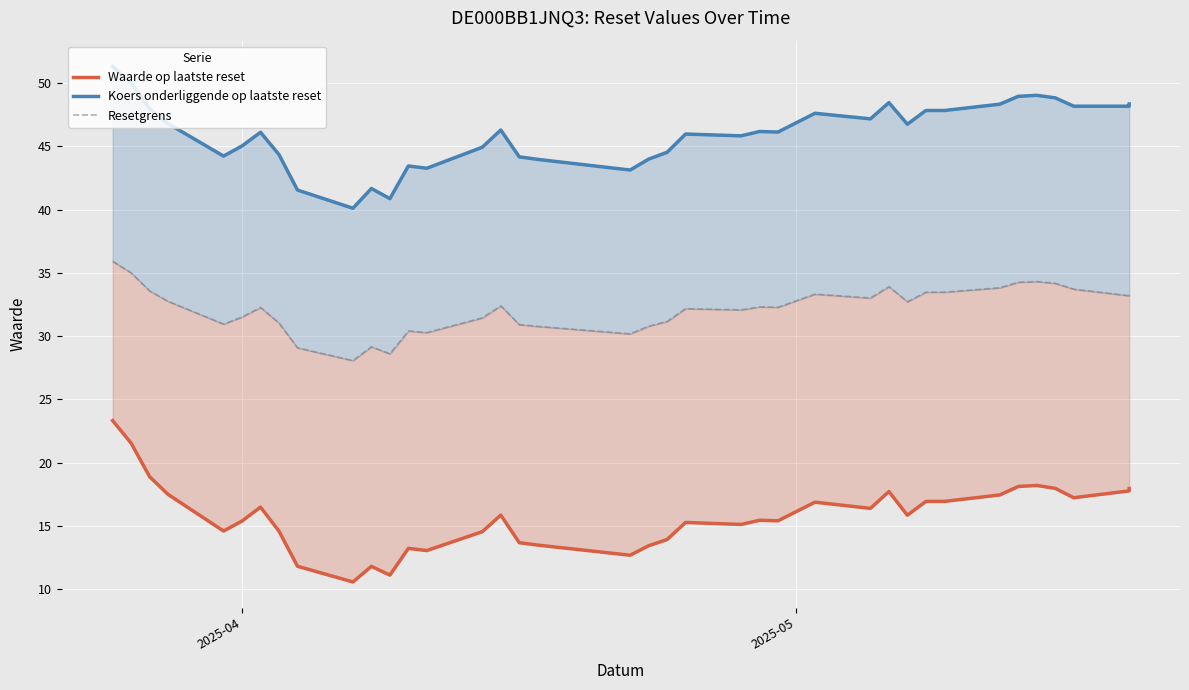

How many categories are shown in the chart?

38